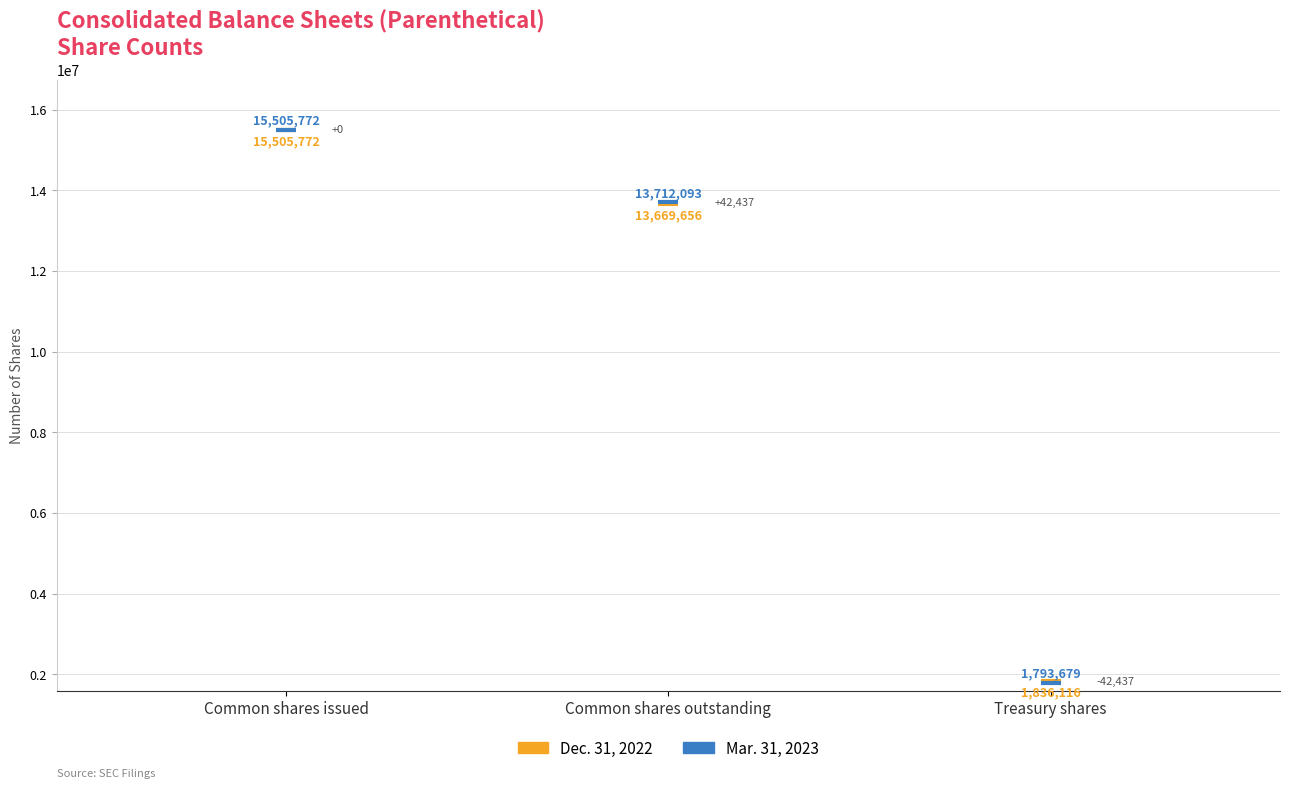

Is the value of Dec. 31, 2022 at Common shares outstanding greater than the value of Mar. 31, 2023 at Treasury shares?

Yes